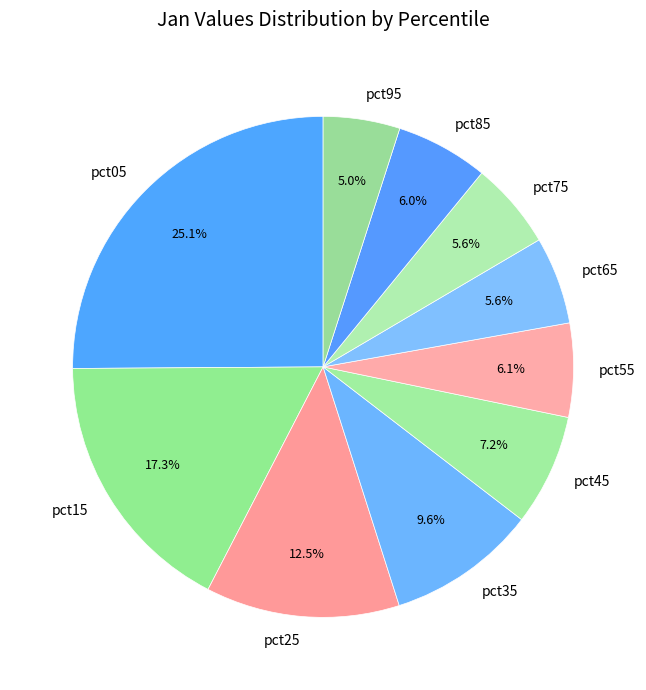

Does pct85 account for over 50% of the chart?

No